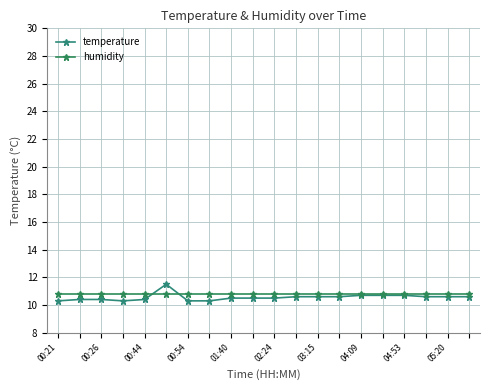

Does the chart display data point markers on the line(s)?

Yes